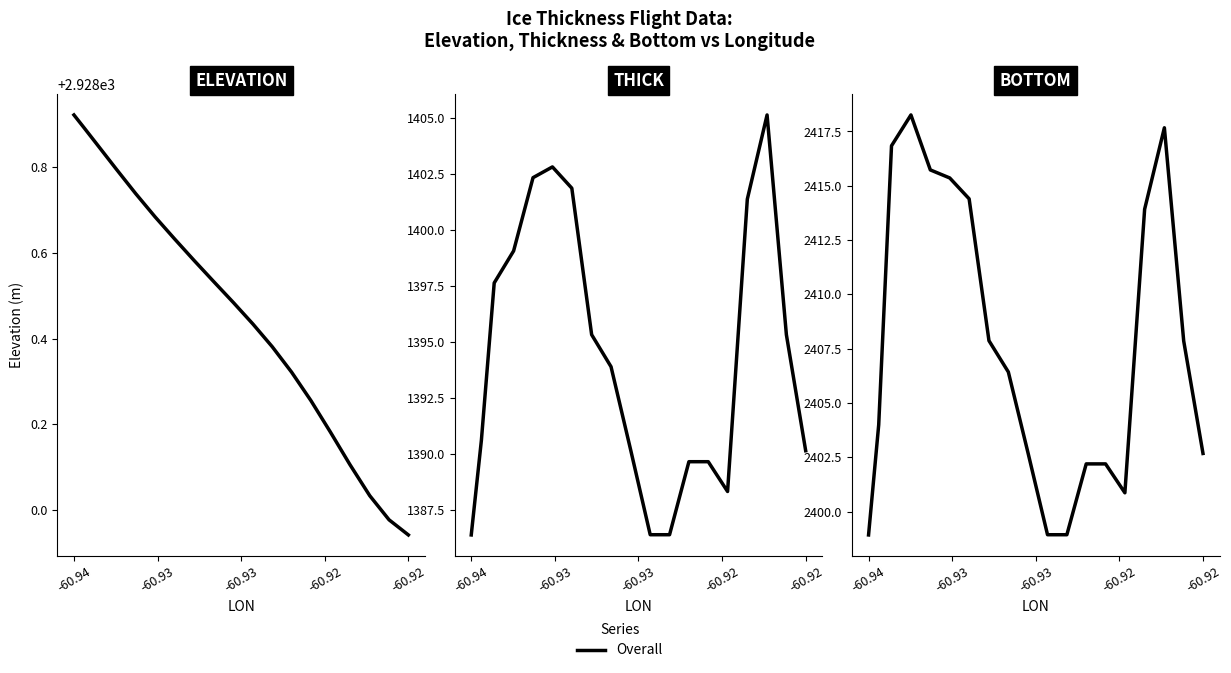

How many values exceed 2406?

10